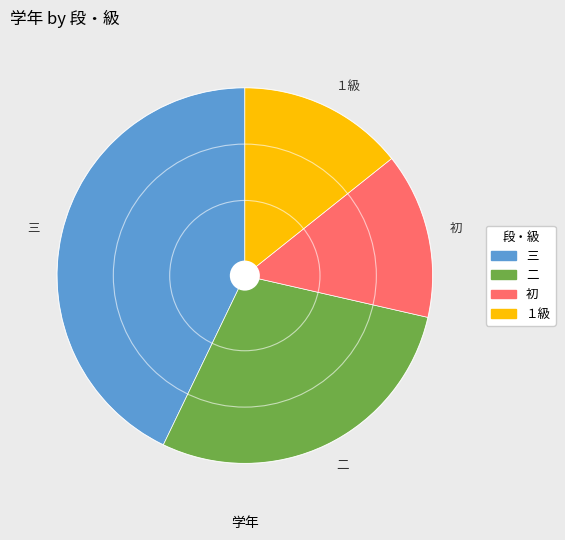

What is the largest slice in the pie chart?

三